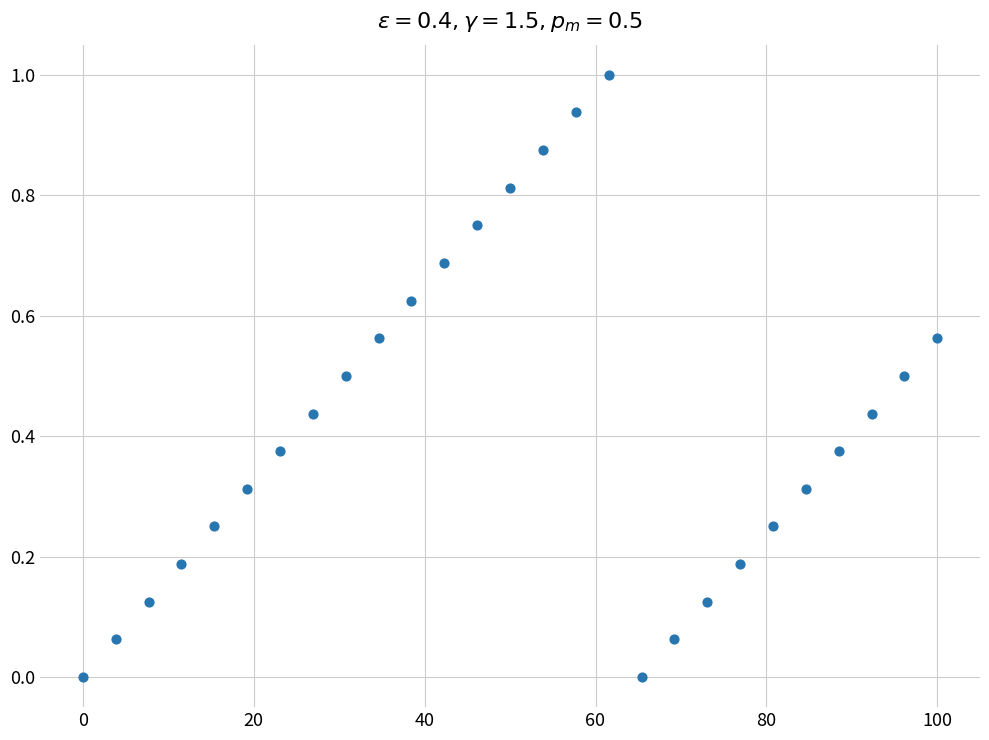

What is the range of Y values (max minus min)?

1.0